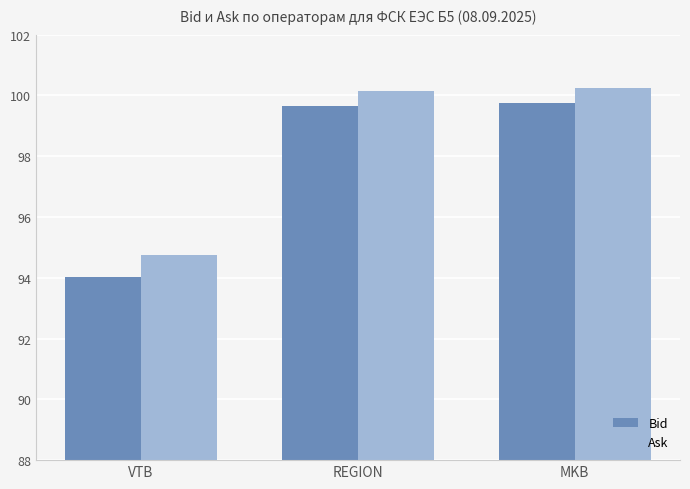

What is the minimum value shown in the chart?

94.0